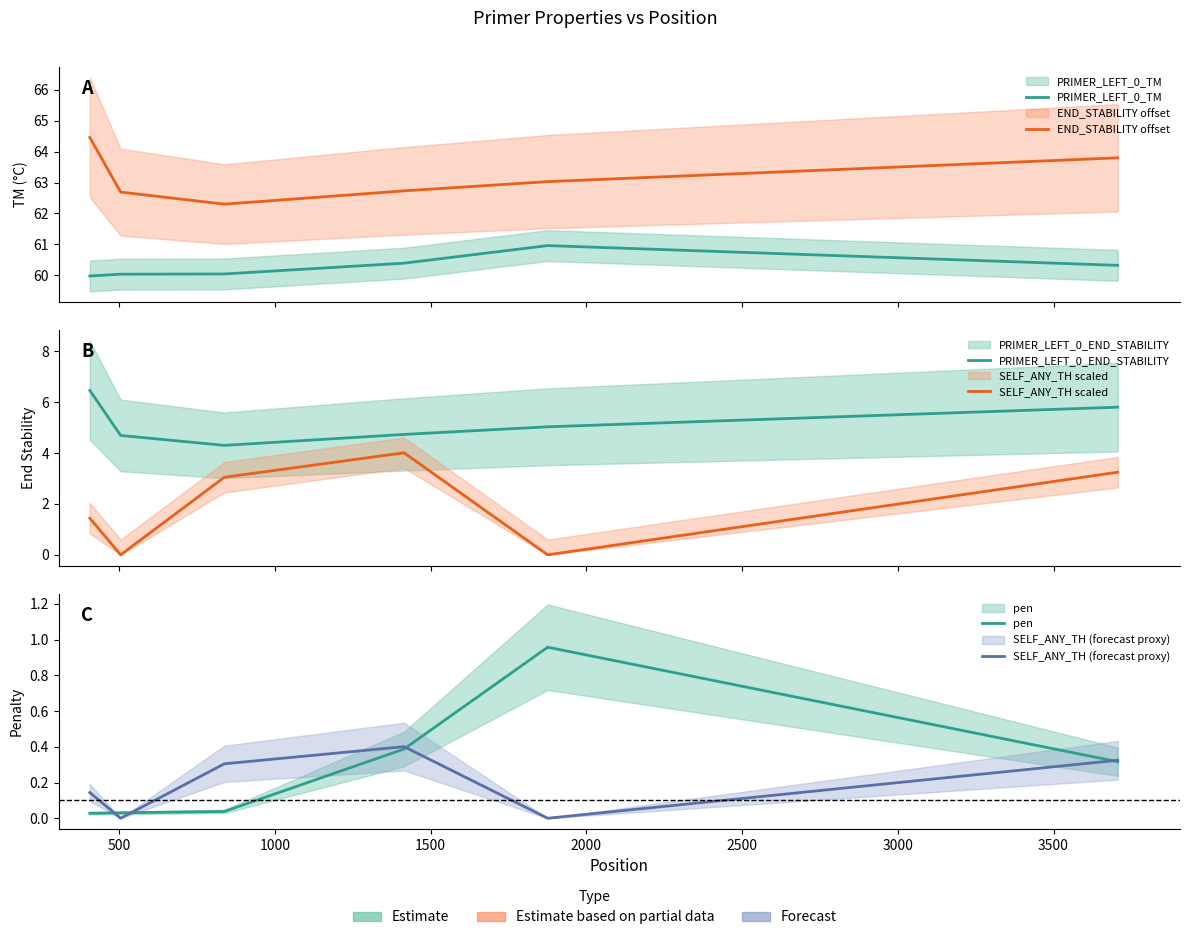

Between 500 and 1000, which series saw the biggest shift?

SELF_ANY_TH scaled